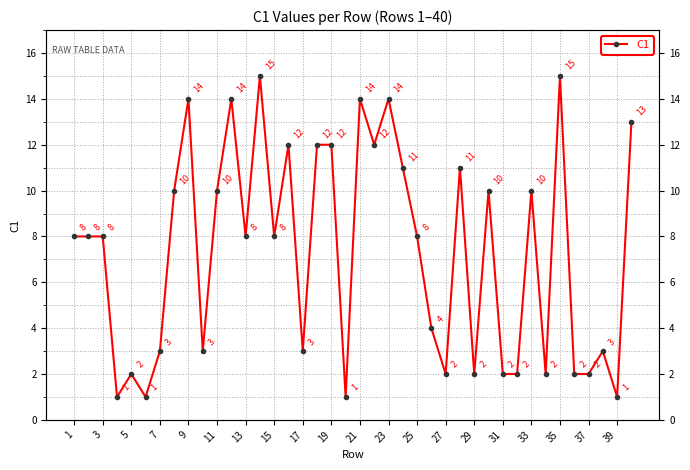

At which label is the value closest to 8?

1